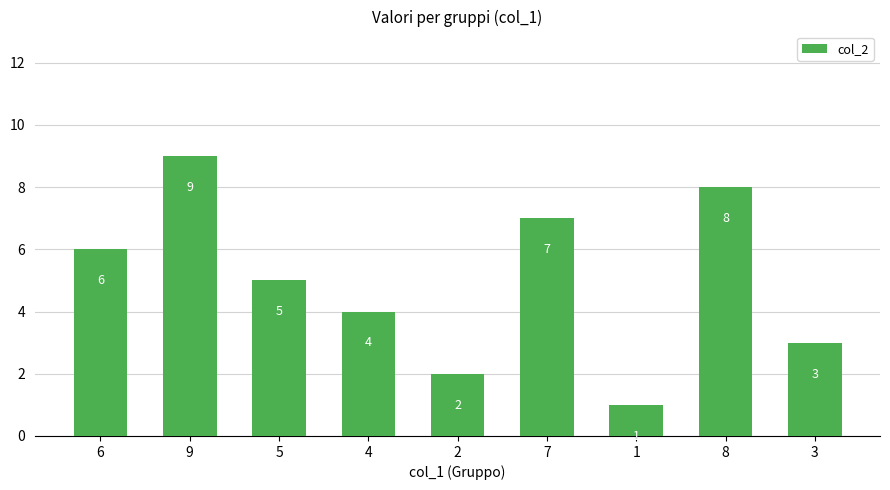

How many bars are there in total?

9